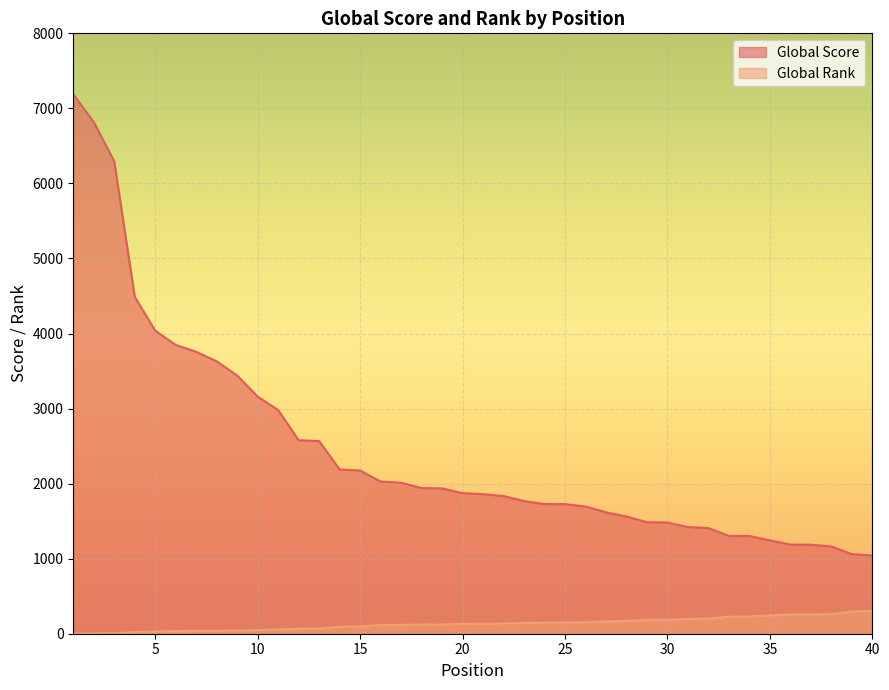

True or false: Global Rank and Global Score intersect in this chart.

False